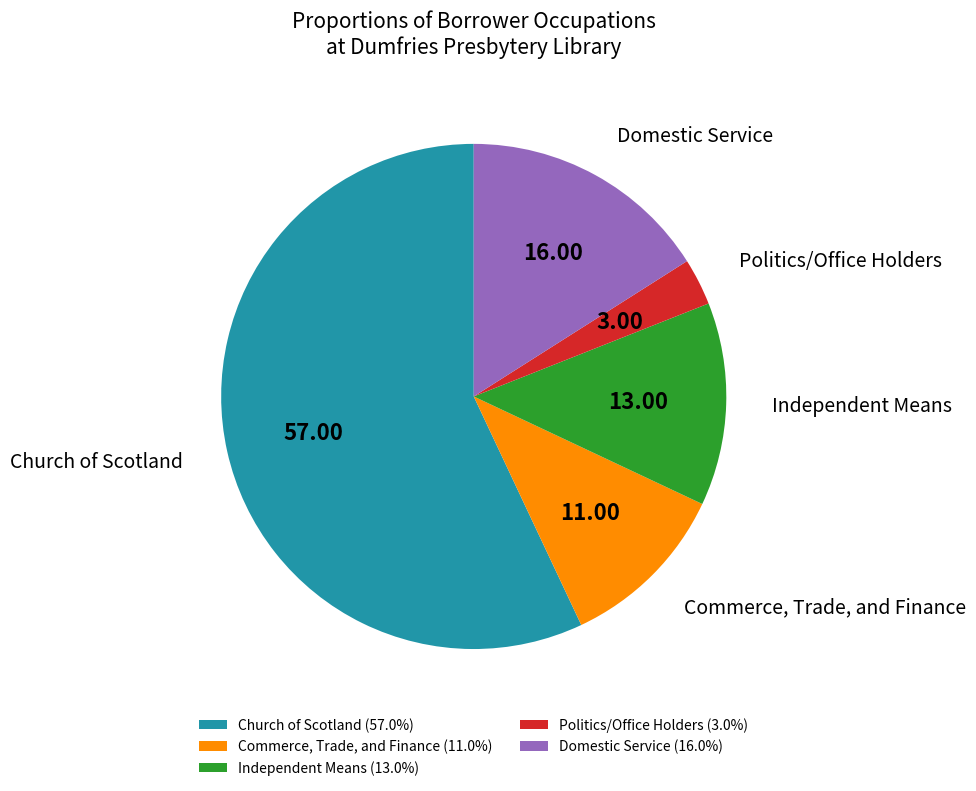

Do Commerce, Trade, and Finance and Independent Means together represent more than half of the pie?

No